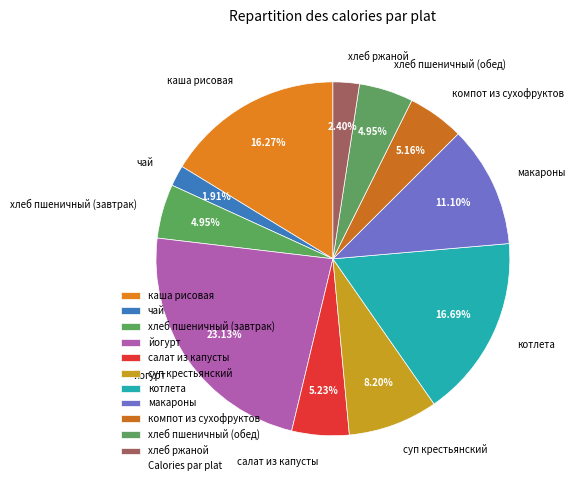

Which has a higher value, макароны or хлеб ржаной?

макароны